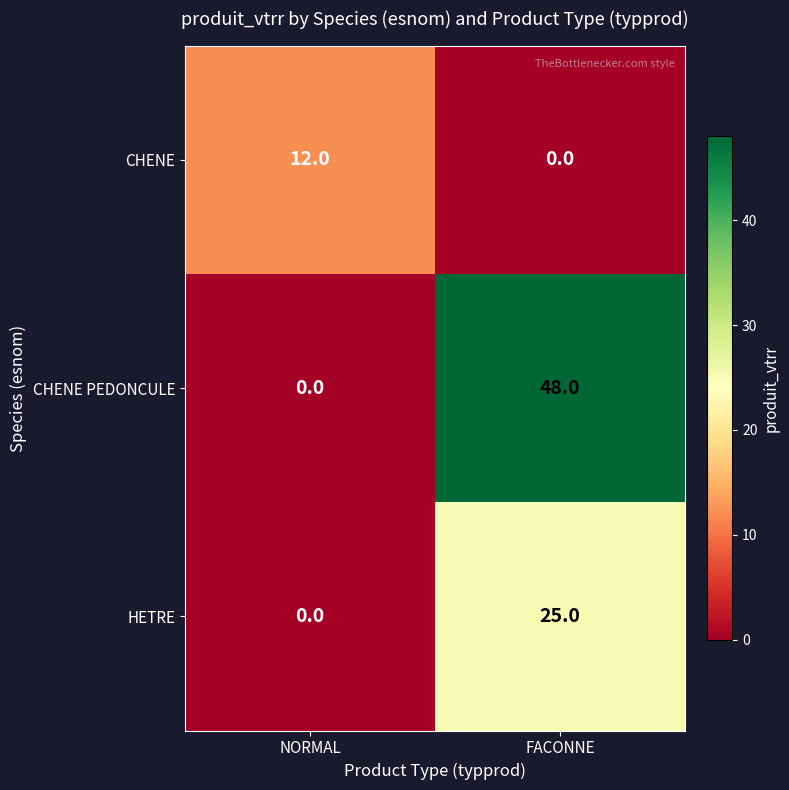

Reading left to right, what are all the values shown in this chart?

CHENE: NORMAL=12	FACONNE=0
CHENE PEDONCULE: NORMAL=0	FACONNE=48
HETRE: NORMAL=0	FACONNE=25